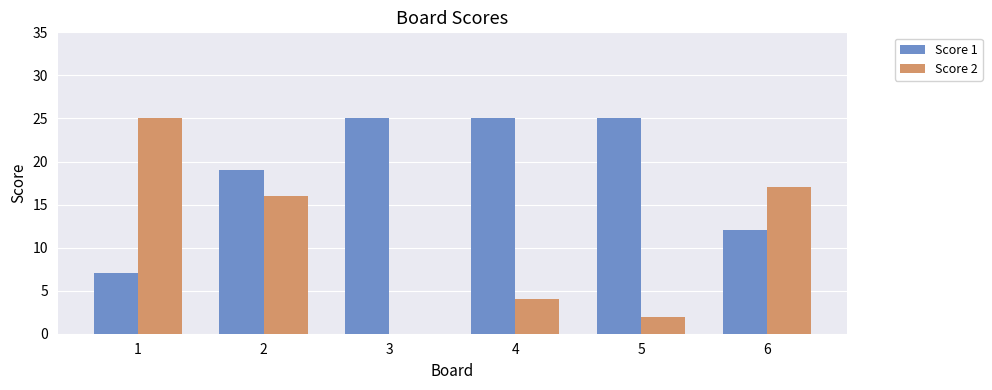

What is the maximum value shown in the chart?

25